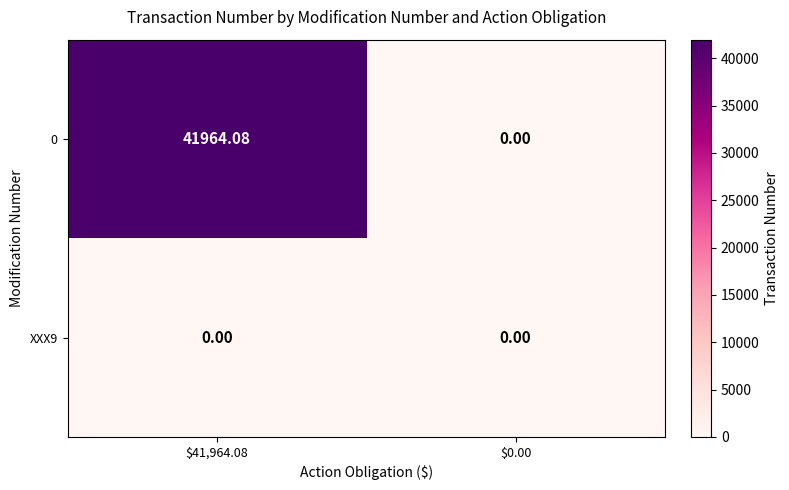

Count the number of categories in the chart.

2